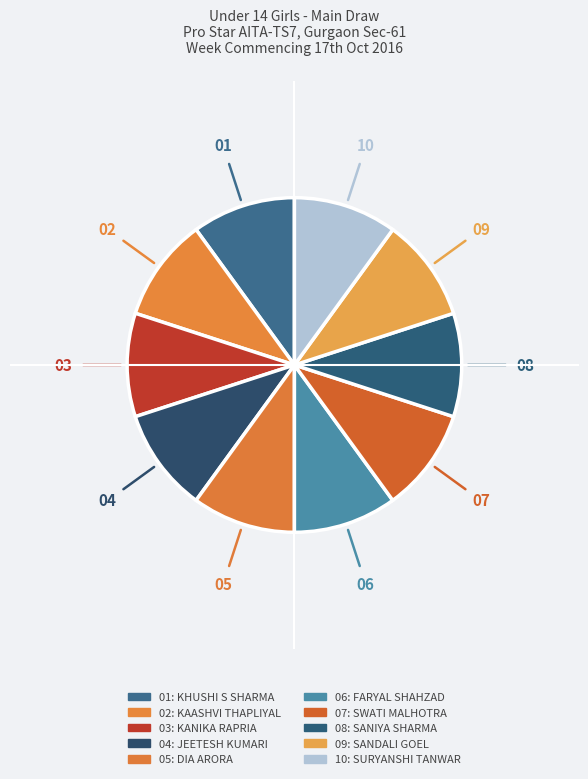

How many segments does this pie chart have?

10